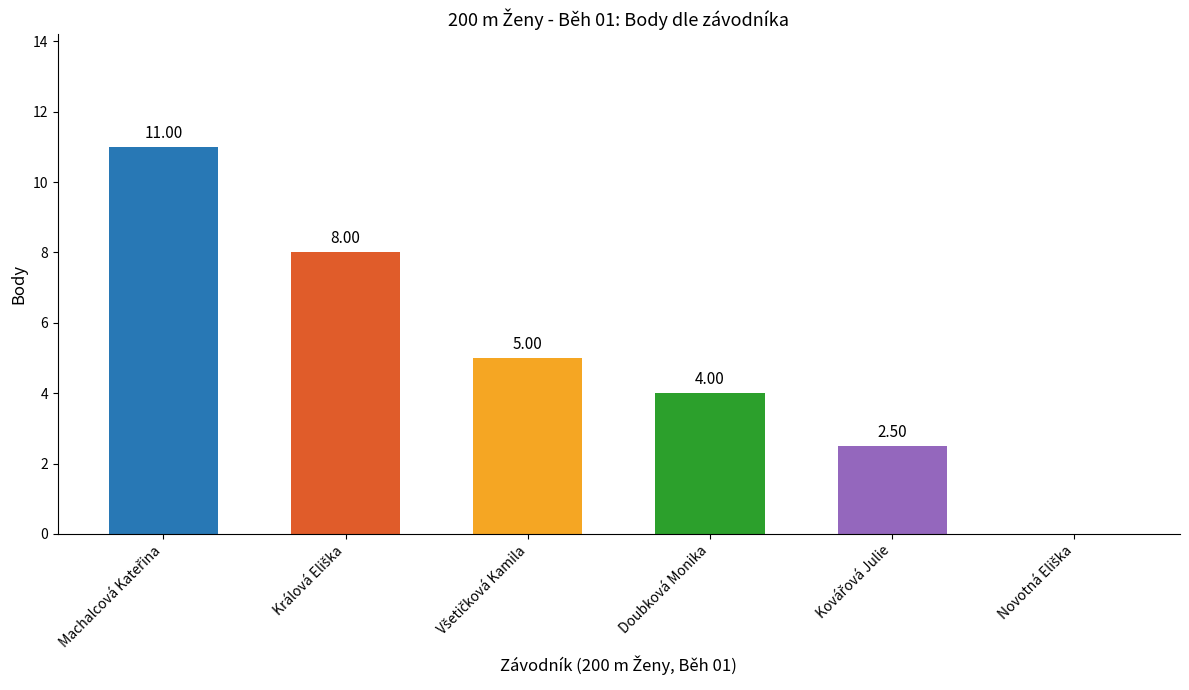

What is the sum of all values?

30.5